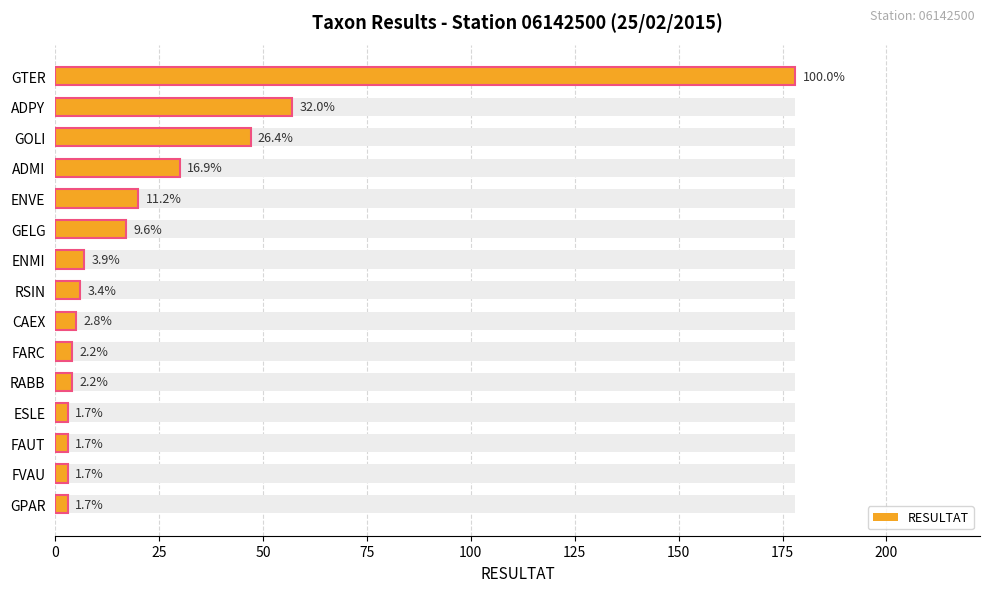

Approximately how many times larger is the value at GPAR compared to ESLE?

1.0